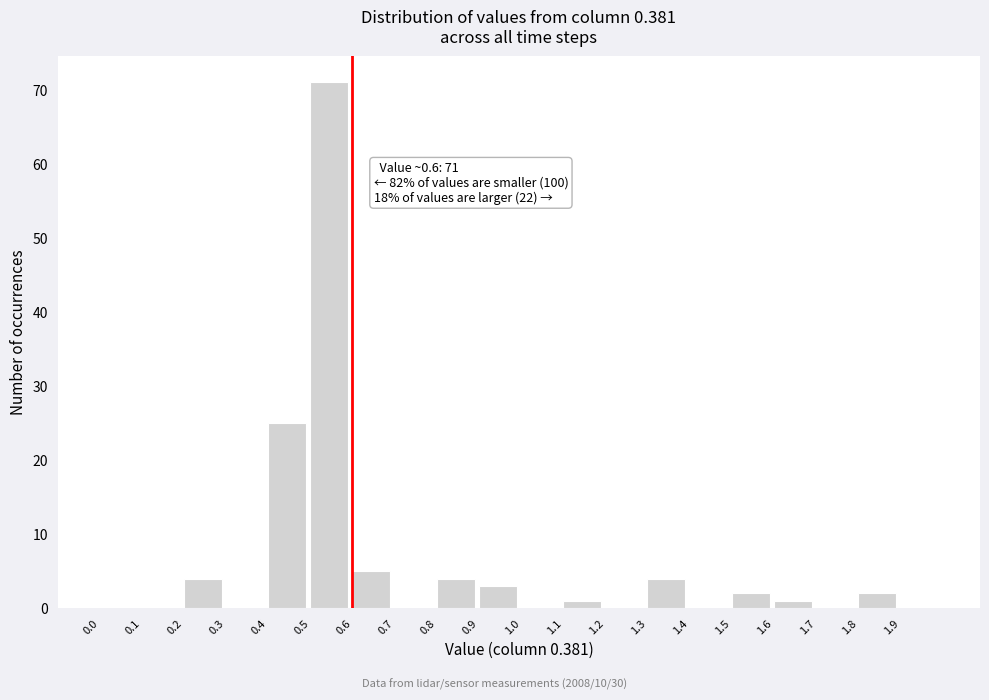

Which range on the x-axis has the tallest bar?

0.5 to 0.6